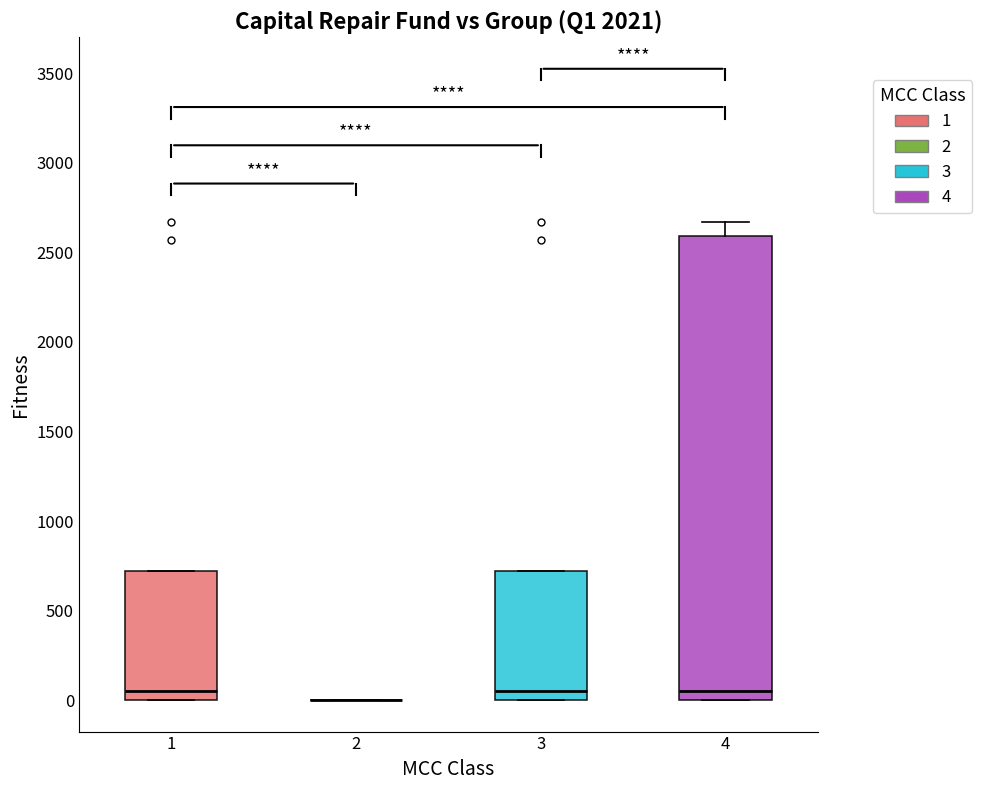

Reading left to right, transcribe this box plot: for each box, give where its median line is, the range the box spans, and where its two whiskers end, as read against the y-axis. The values are not printed on the chart, so give them approximately, as read against the axis.

1: median 50, box 0 to 700, whiskers 0 to 700
2: box collapsed to a line at 0, whiskers 0 to 0
3: median 50, box 0 to 700, whiskers 0 to 700
4: median 50, box 0 to 2600, whiskers 0 to 2650